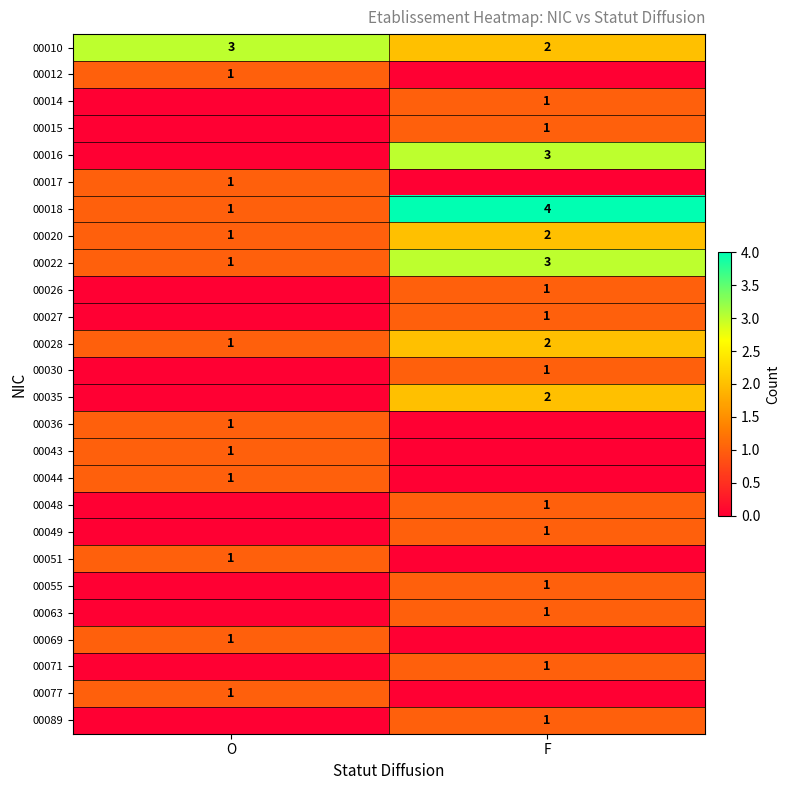

What is the difference between the maximum and minimum values in the 00018 series?

3